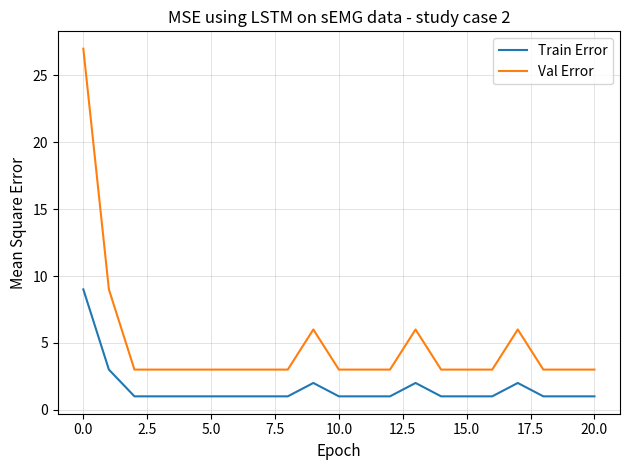

True or false: Val Error and Train Error intersect in this chart.

False